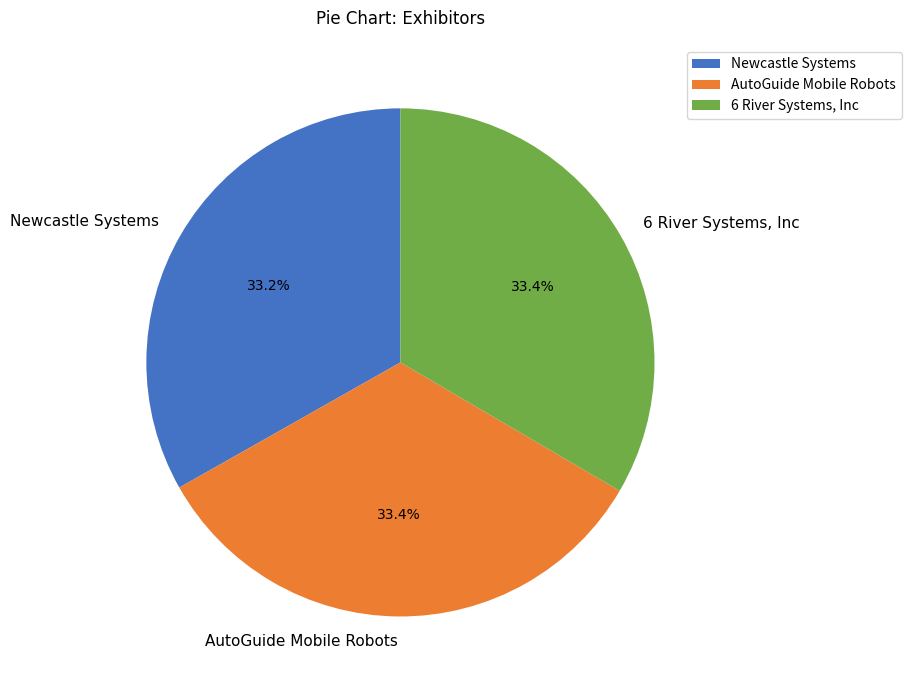

The 6 River Systems, Inc slice represents 41% of the pie. True or false?

False